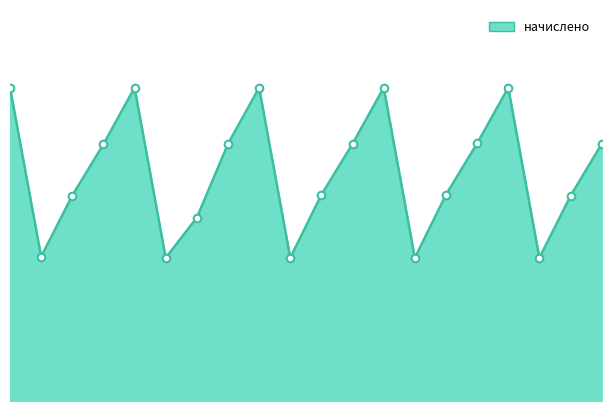

How many lines are shown in the chart?

1